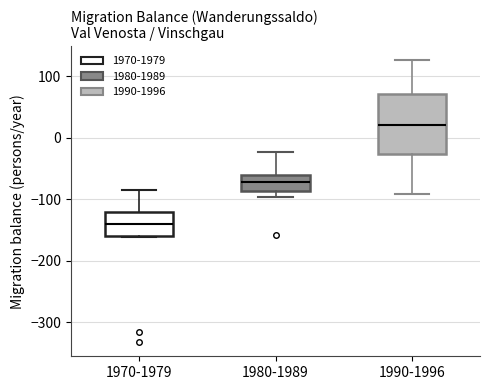

Reading left to right, transcribe this box plot: for each box, give where its median line is, the range the box spans, and where its two whiskers end, as read against the y-axis. The values are not printed on the chart, so give them approximately, as read against the axis.

1970-1979: median -140, box -160 to -120, whiskers -160 to -80
1980-1989: median -70, box -90 to -60, whiskers -100 to -20
1990-1996: median 20, box -30 to 70, whiskers -90 to 130